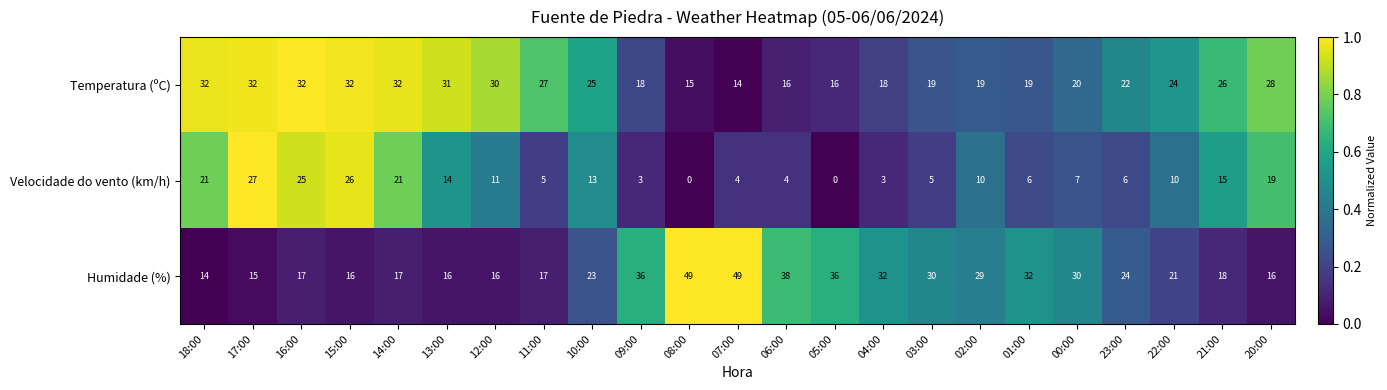

How many values in Velocidade do vento (km/h) are above zero?

21